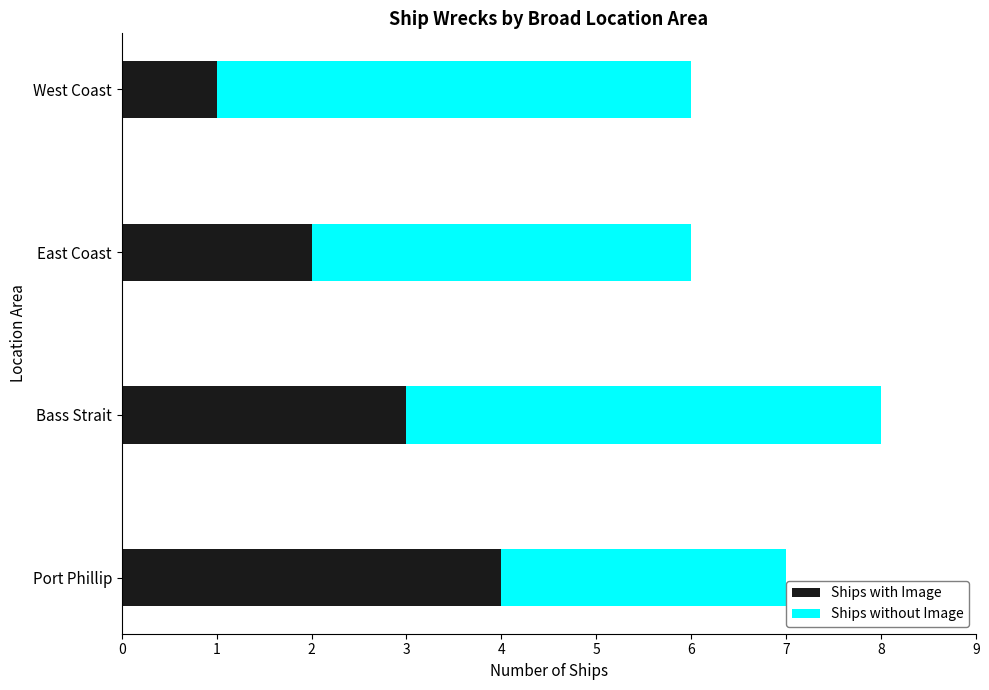

At which category is the sum across all series the highest?

Bass Strait